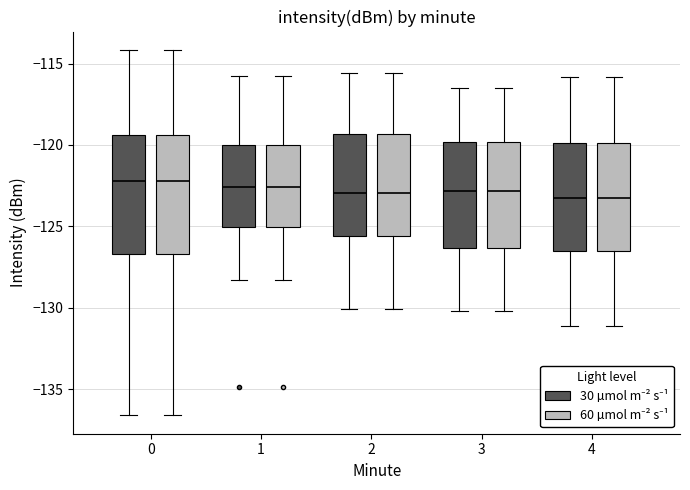

Where is the upper edge of the box for 1 (30 µmol m⁻² s⁻¹) on the y-axis? The values are not printed on the chart, so give them approximately, as read against the axis.

-120.0